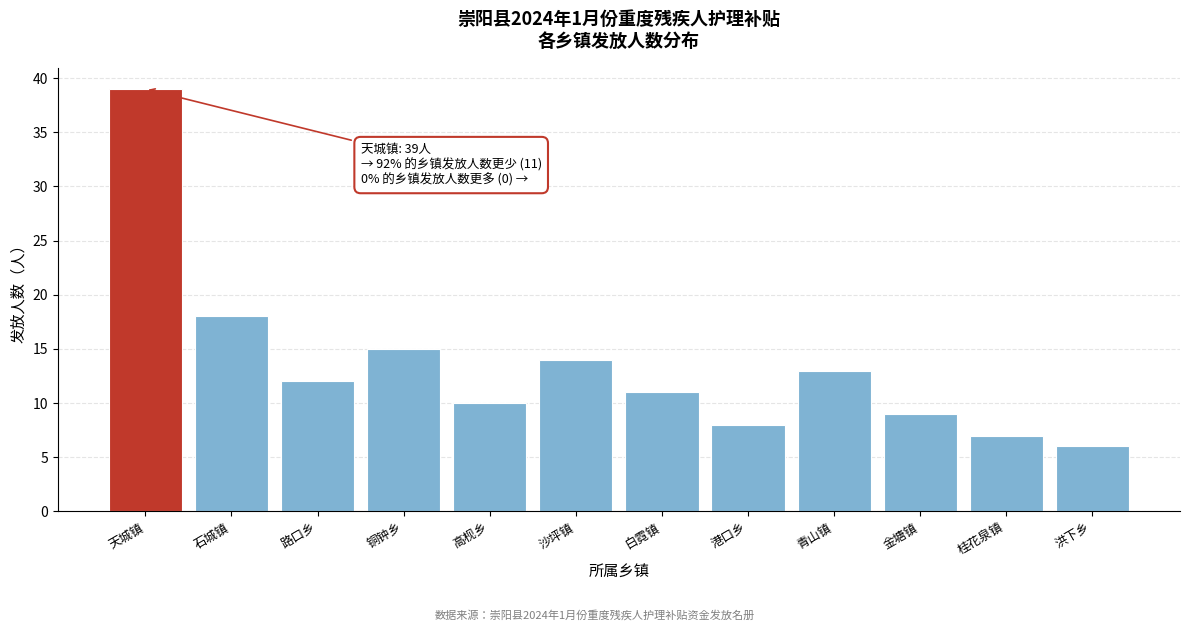

Reading left to right, list all the values displayed in this chart.

天城镇=39	石城镇=18	路口乡=12	铜钟乡=15	高枧乡=10	沙坪镇=14	白霓镇=11	港口乡=8	青山镇=13	金塘镇=9	桂花泉镇=7	洪下乡=6